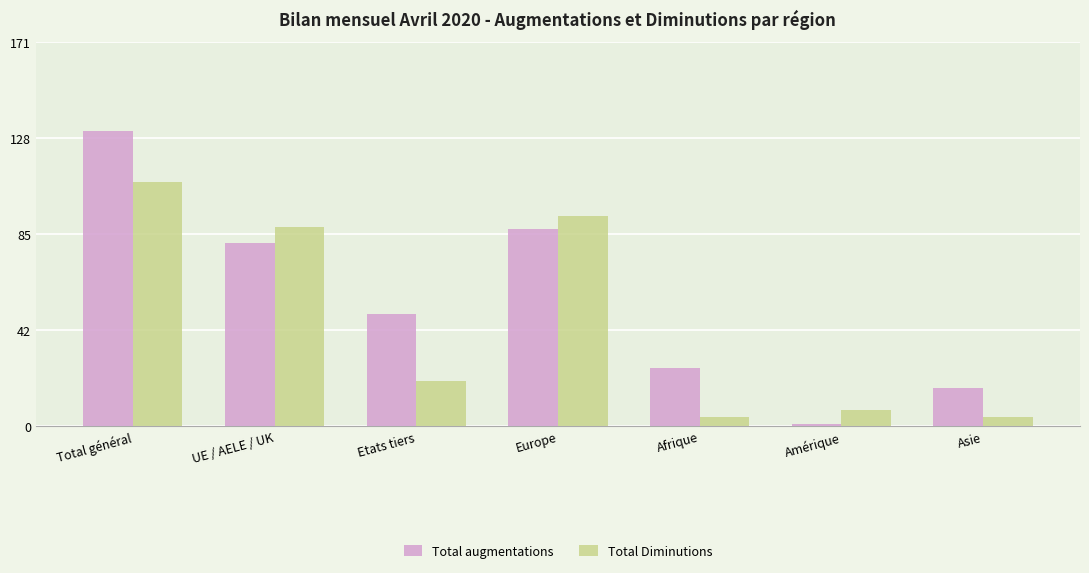

Between Total général and Amérique, which series saw the biggest shift?

Total augmentations